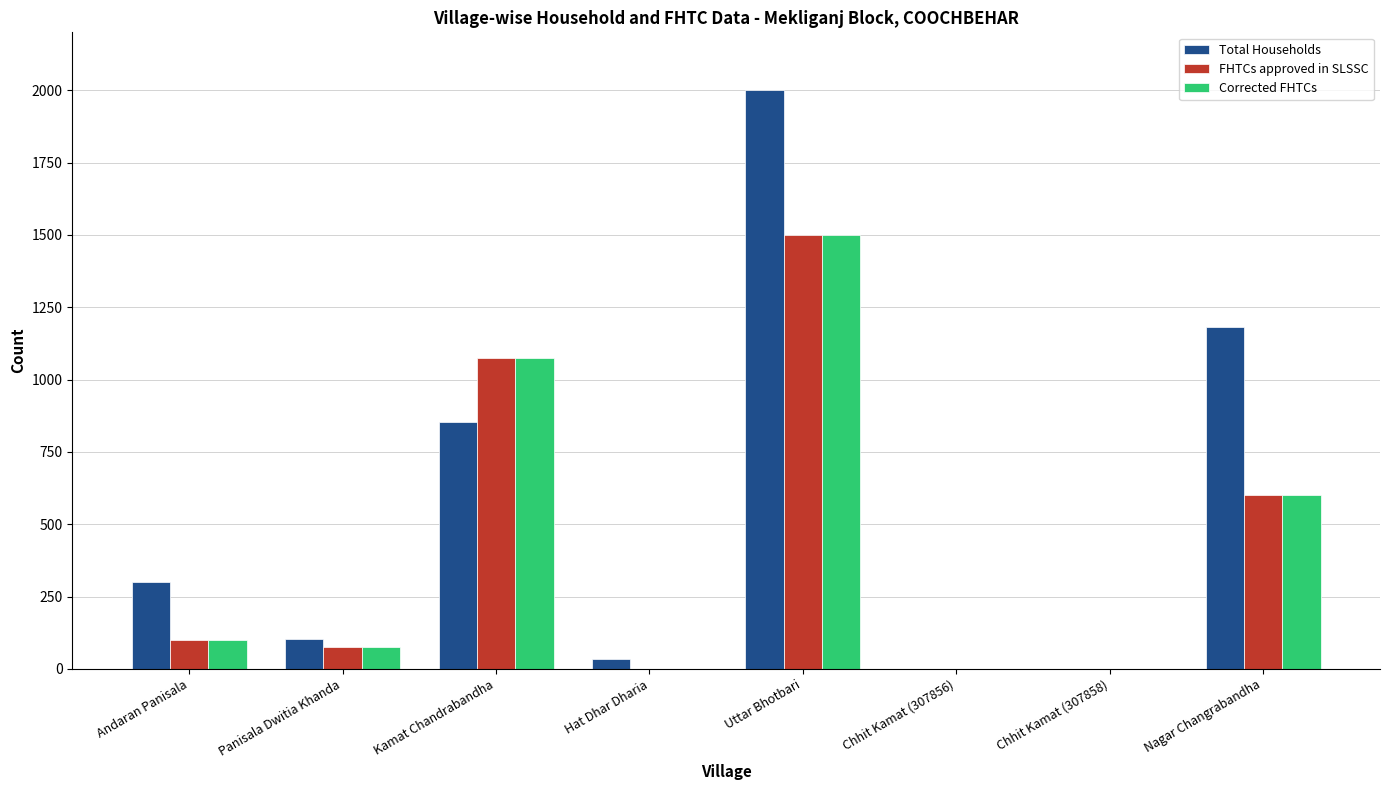

Which series changed the most between Andaran Panisala and Uttar Bhotbari?

Total Households